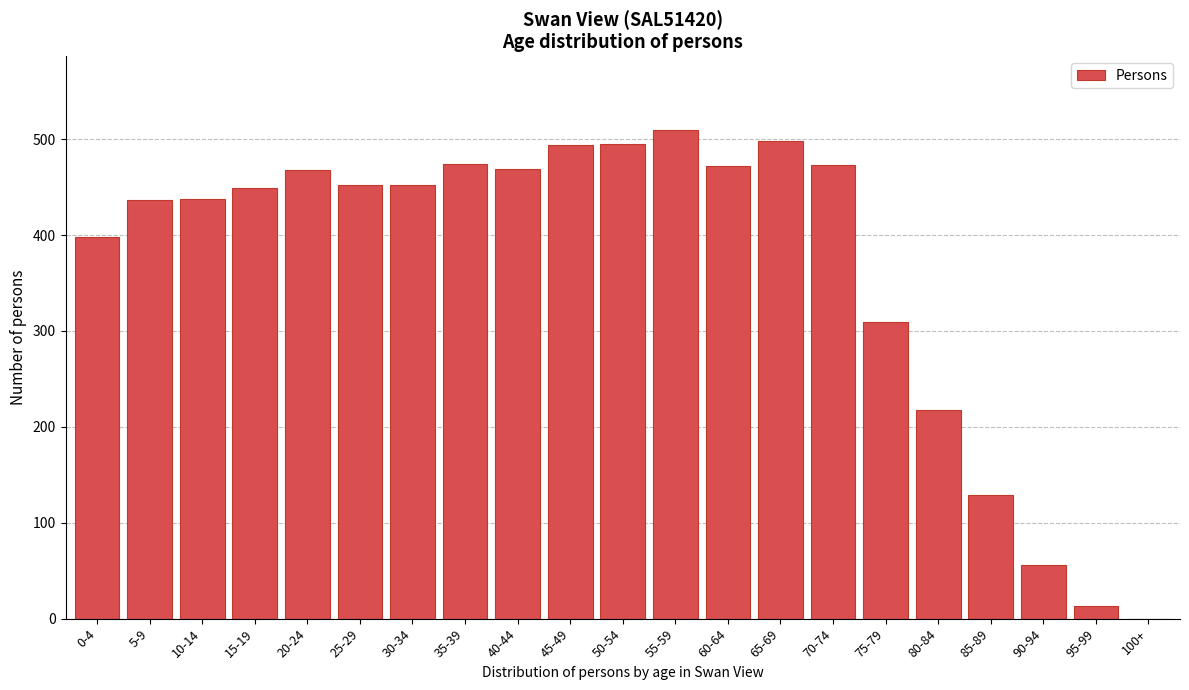

Is it true that the value at 45-49 is 494?

True